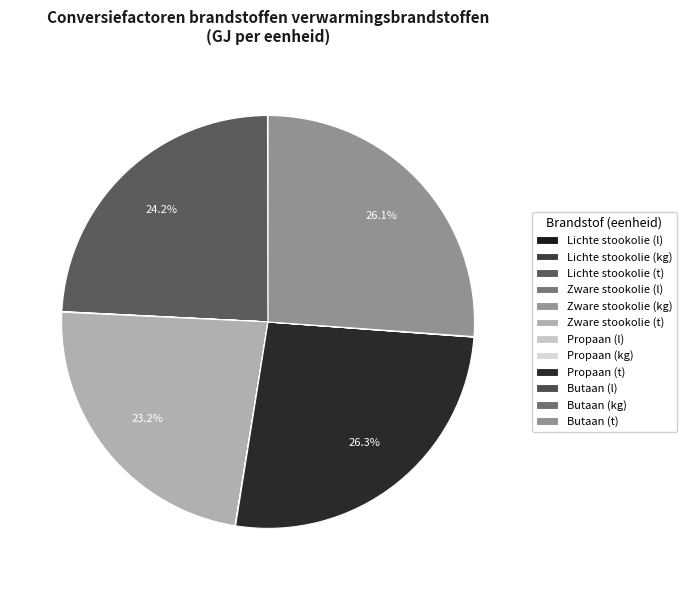

What is the largest slice in the pie chart?

Propaan (t)